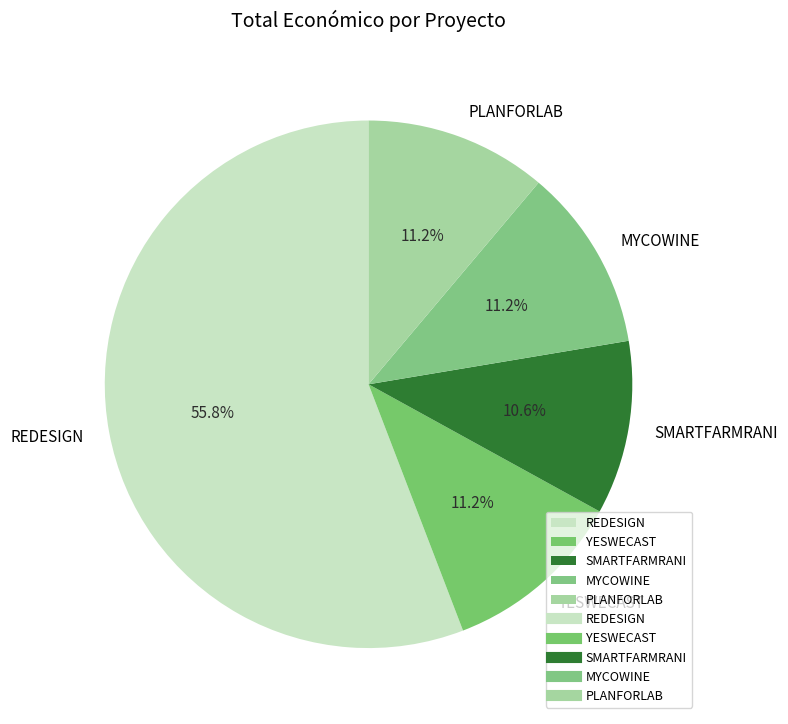

What percentage is NOT represented by SMARTFARMRANI?

89.4%